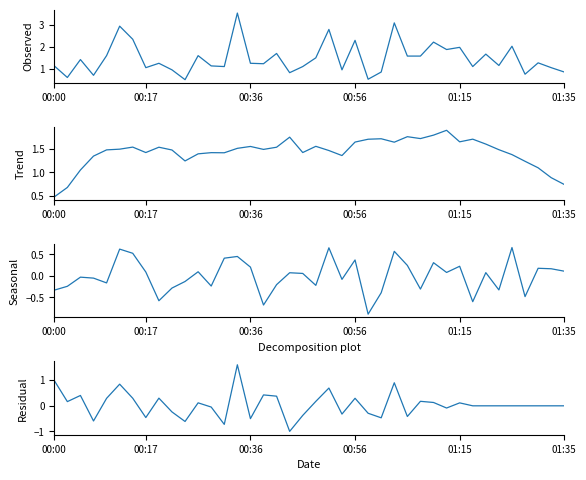

True or false: Residual and Trend intersect in this chart.

True